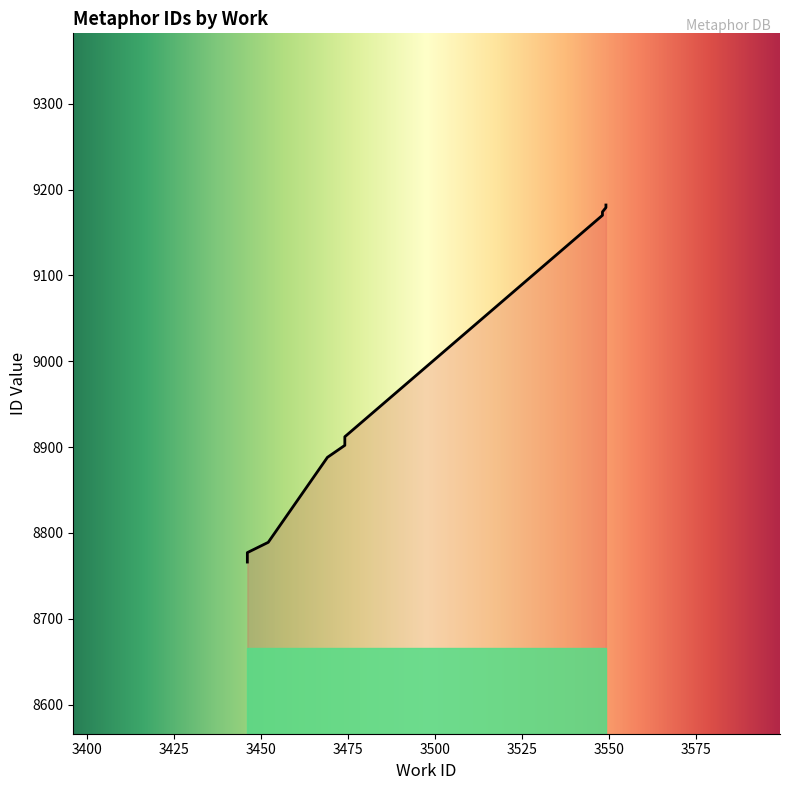

The chart shows a value of 9170 at 3548. True or false?

True